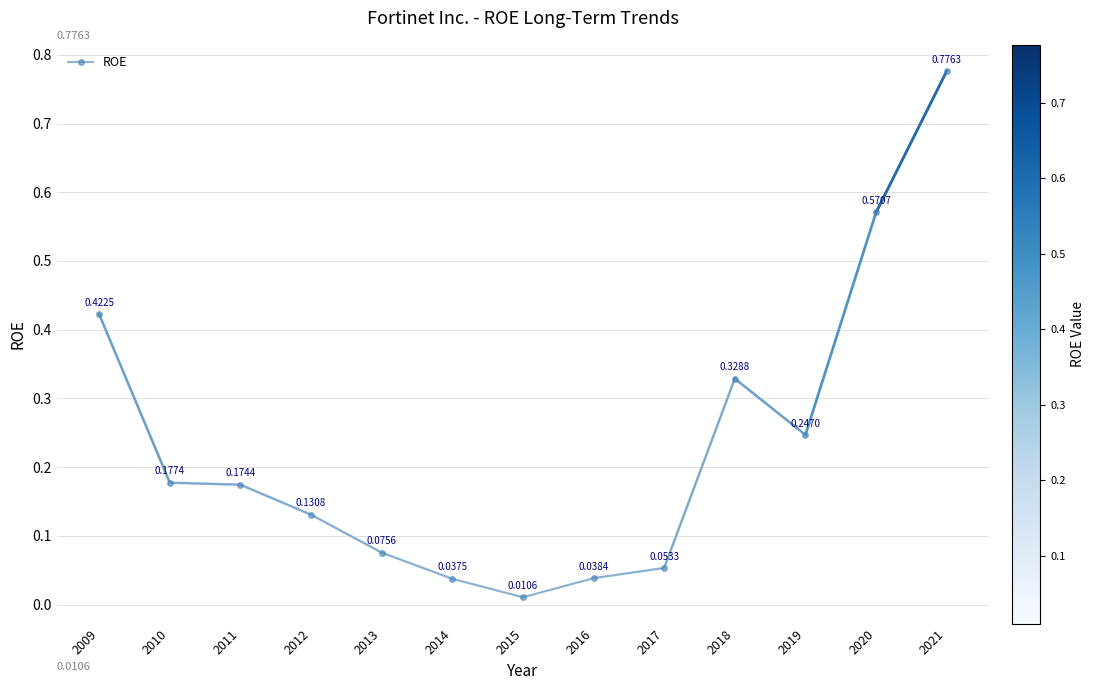

Is it true that the value at 2009 is 0.6?

False